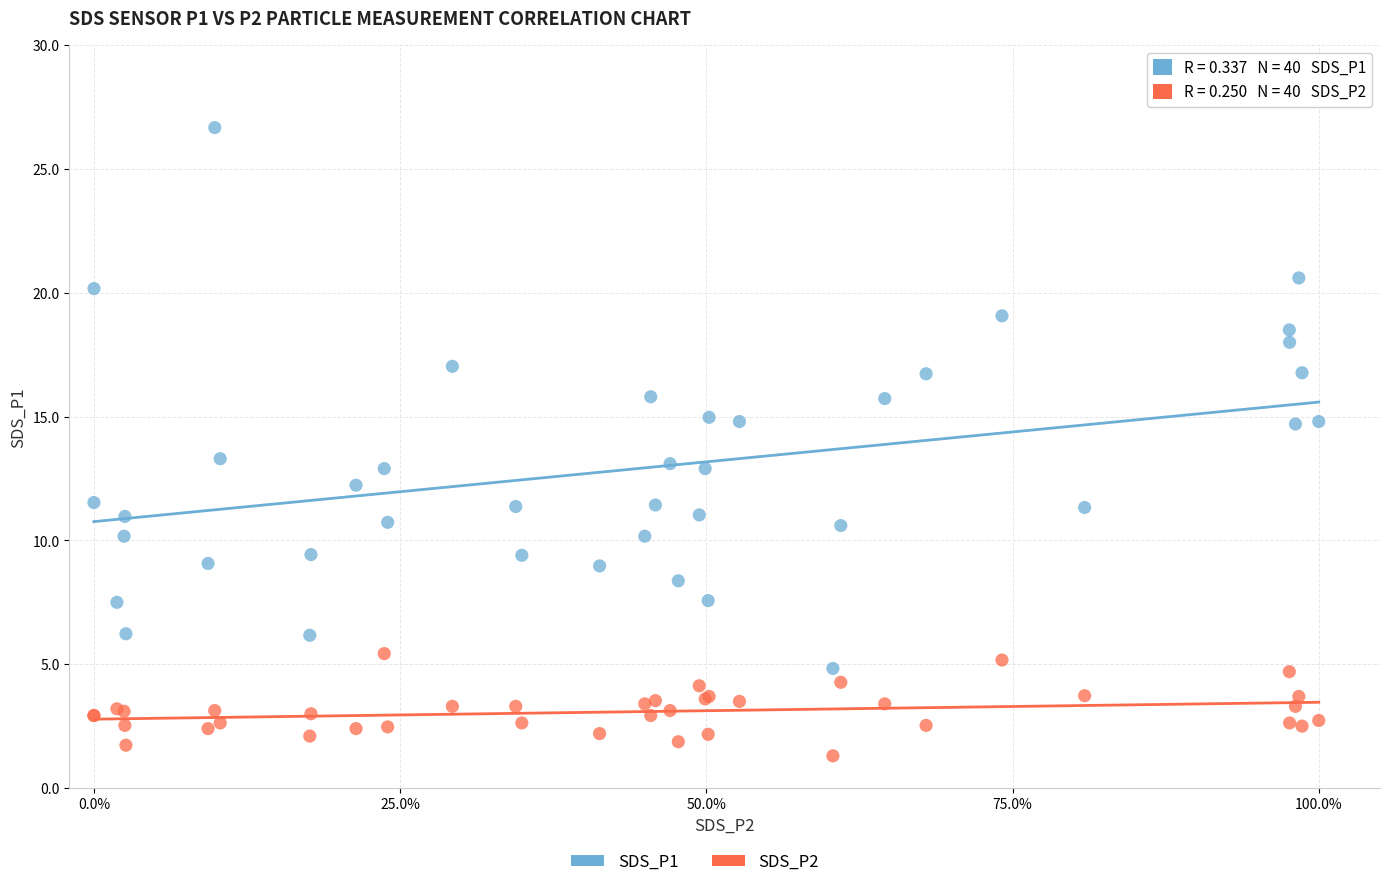

Which series contains the highest Y value?

SDS_P1